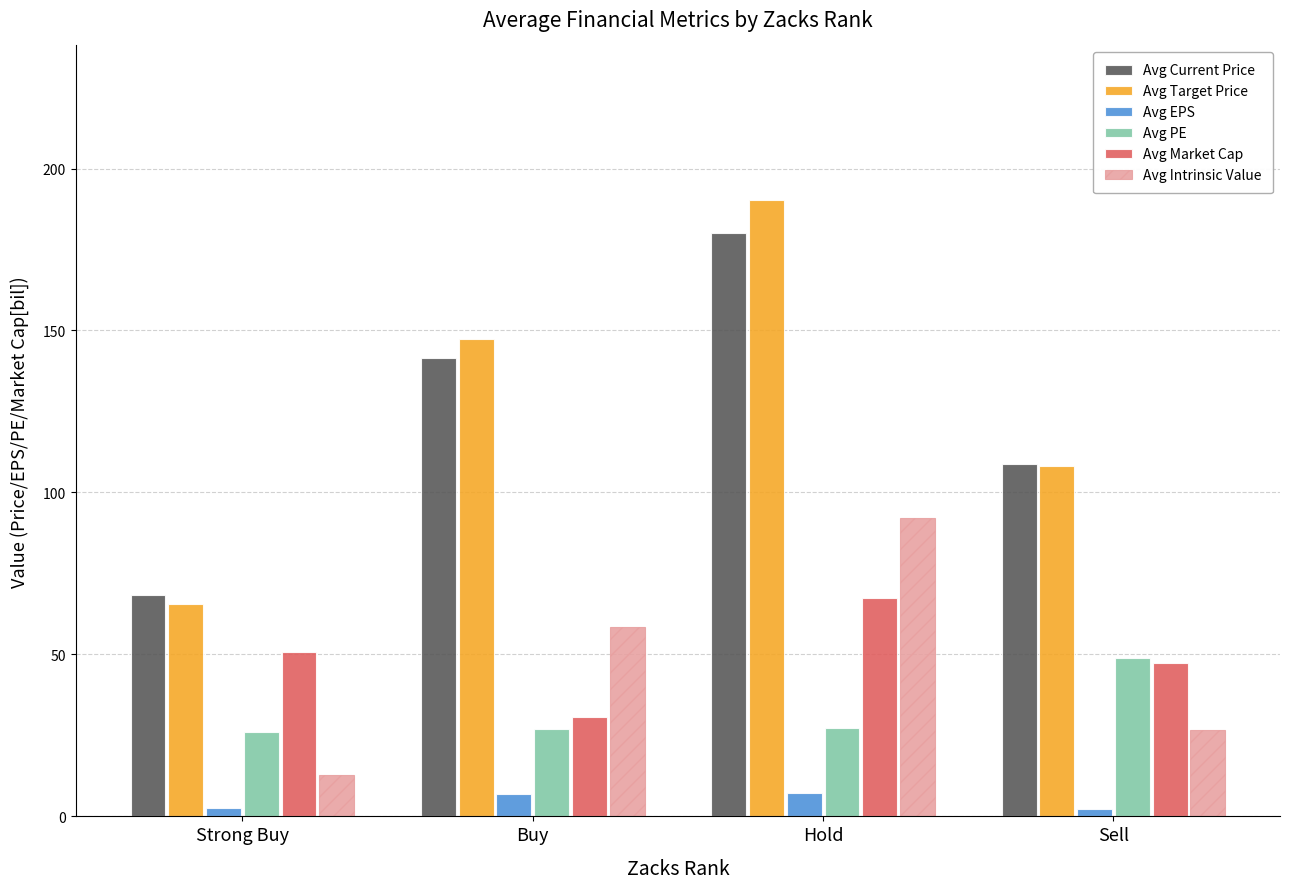

Which category has the highest value in the Avg Current Price series?

Hold